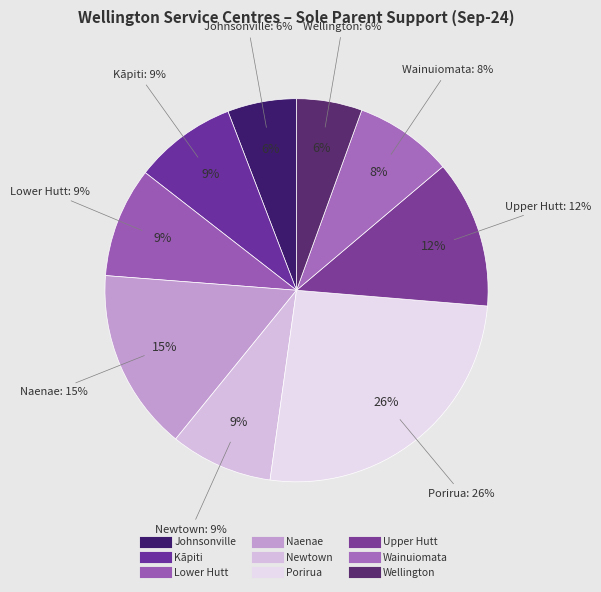

To the nearest percent, what is the average slice percentage?

11%